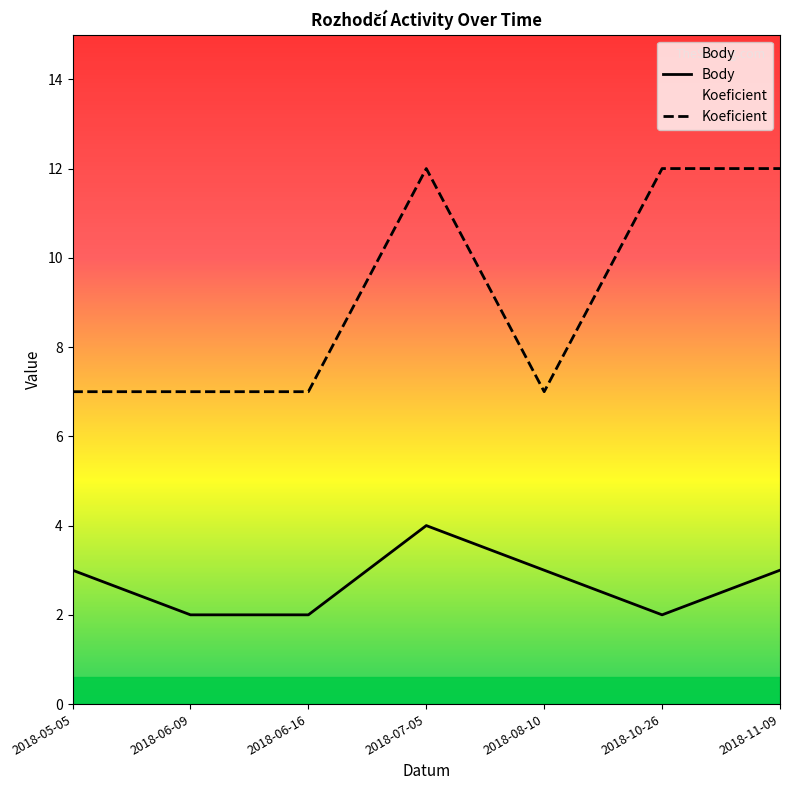

What is the maximum value for Koeficient?

12